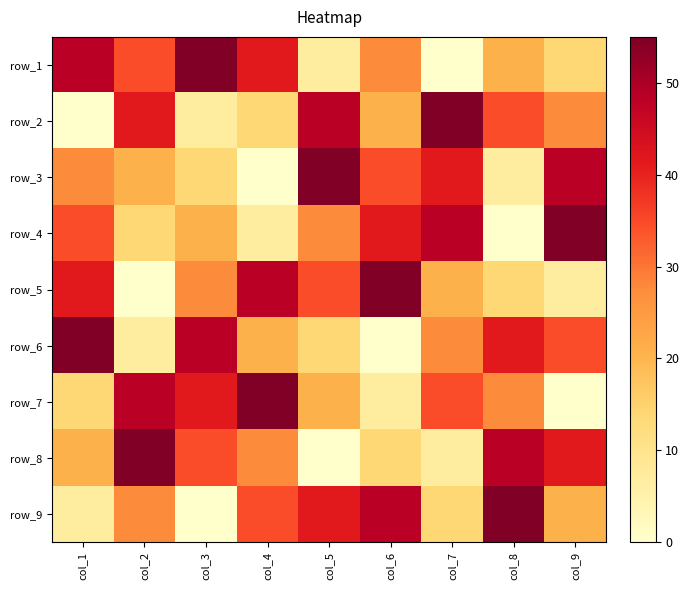

The value of row_8 at col_1 is 1.9. True or false?

False